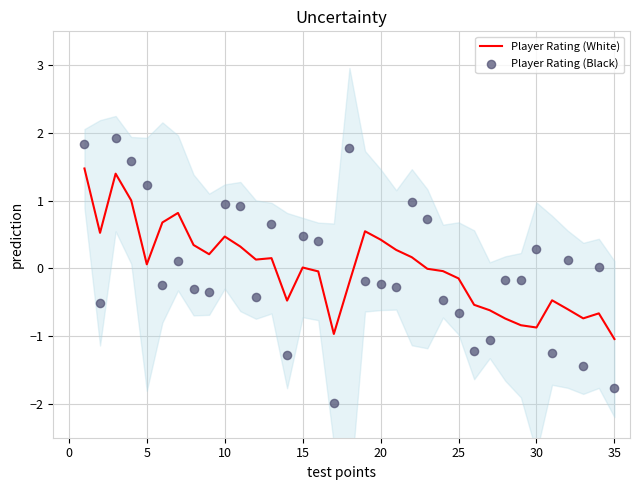

Which series reaches the maximum Y coordinate?

Player Rating (Black)